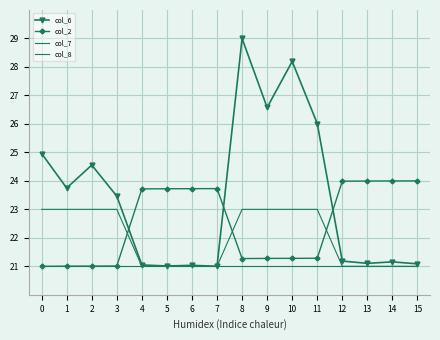

Read the col_8 value at 5.

21.0